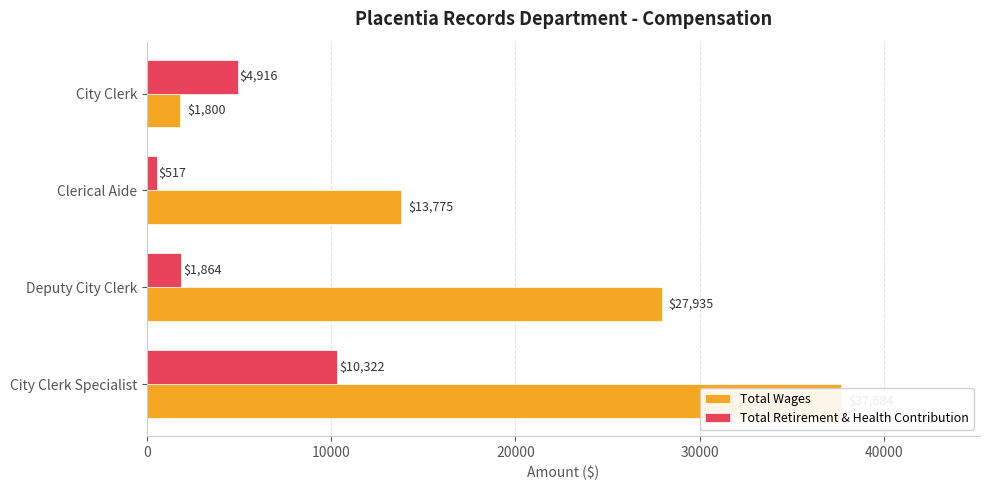

What is the value of the Total Wages bar at the 2nd from the left?

27935